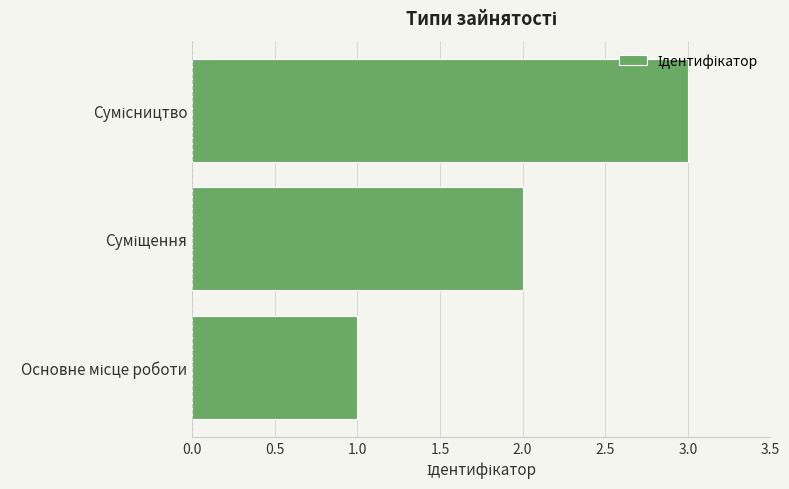

What is the greatest value displayed?

3